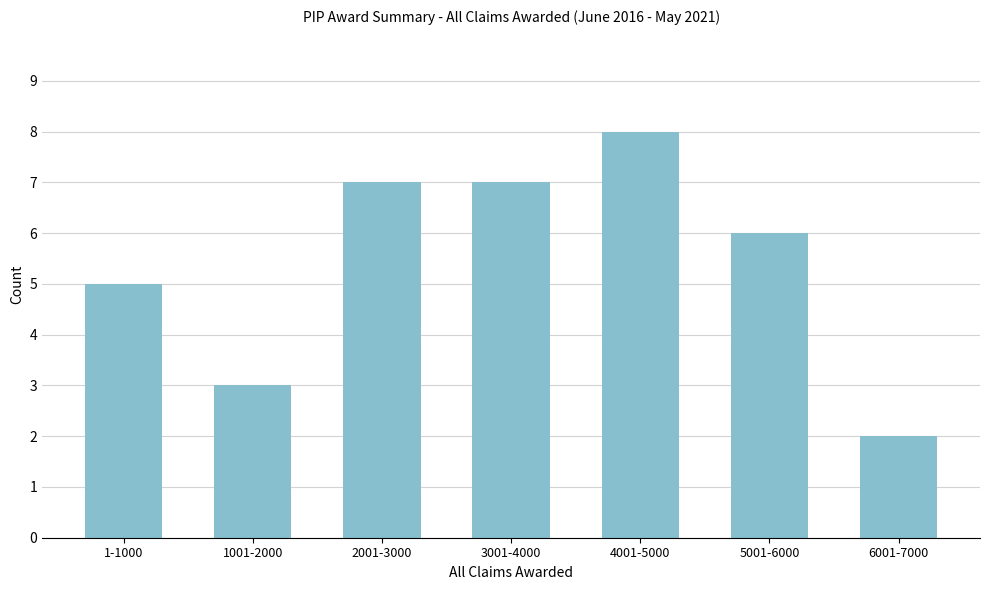

Reading right to left, what are all the values shown in this chart?

6001-7000=2	5001-6000=6	4001-5000=8	3001-4000=7	2001-3000=7	1001-2000=3	1-1000=5